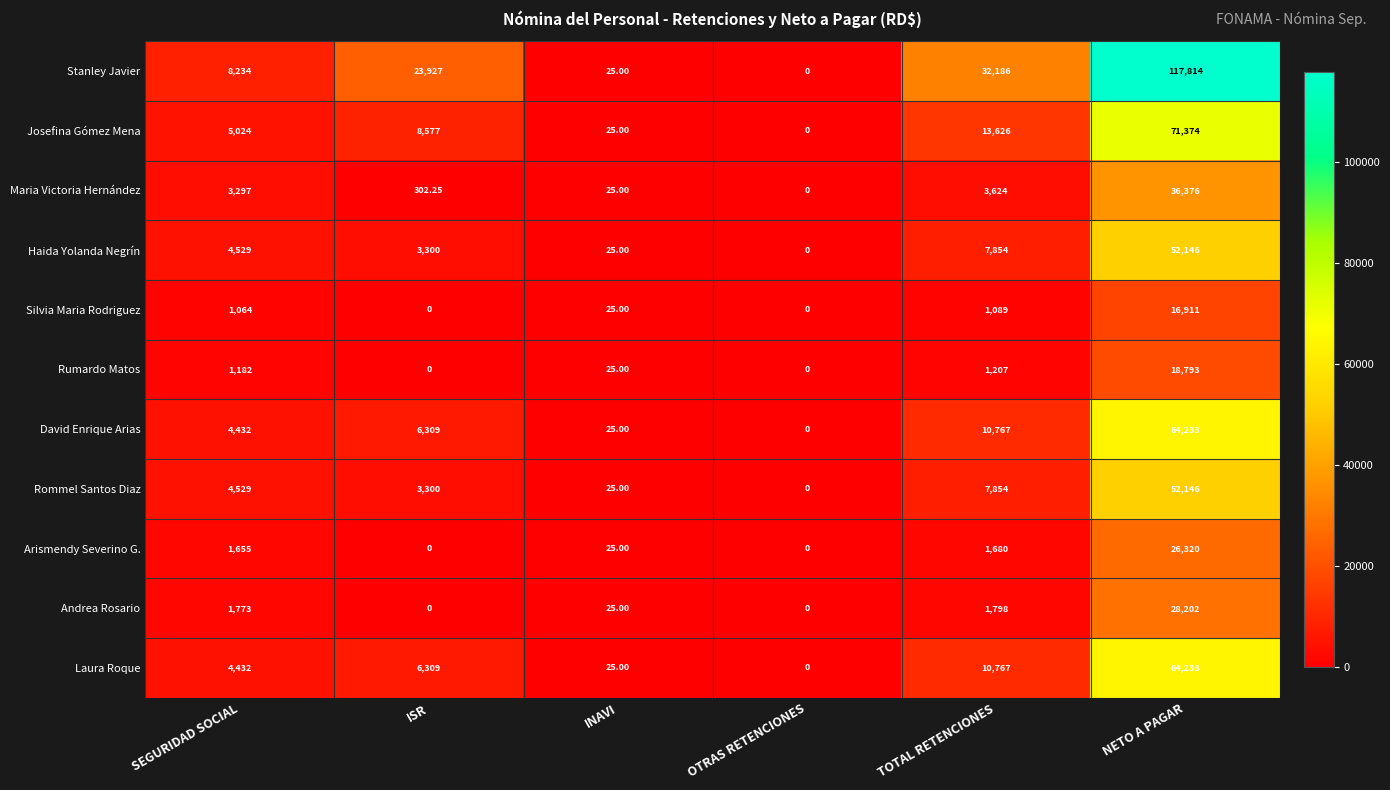

Between ISR and INAVI, which series saw the biggest shift?

Stanley Javier